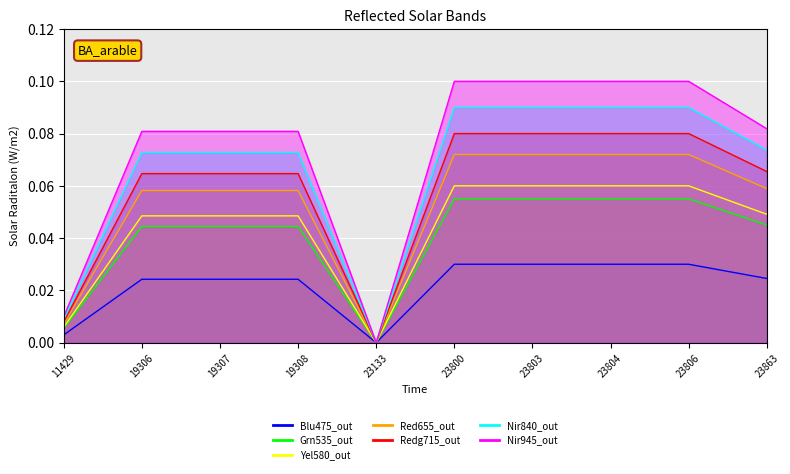

True or false: the data shows 0.0 at 19308.

True